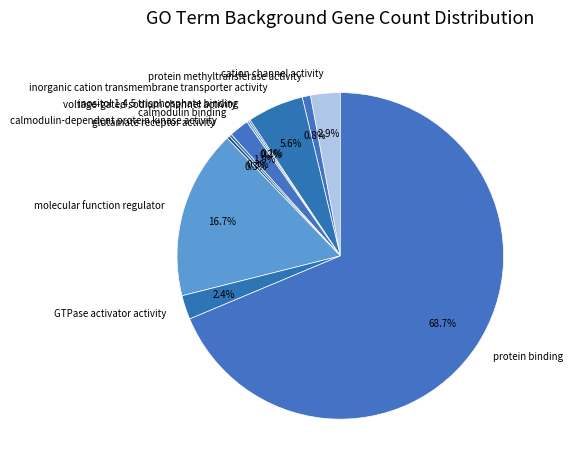

Which category has the biggest portion of the pie?

protein binding